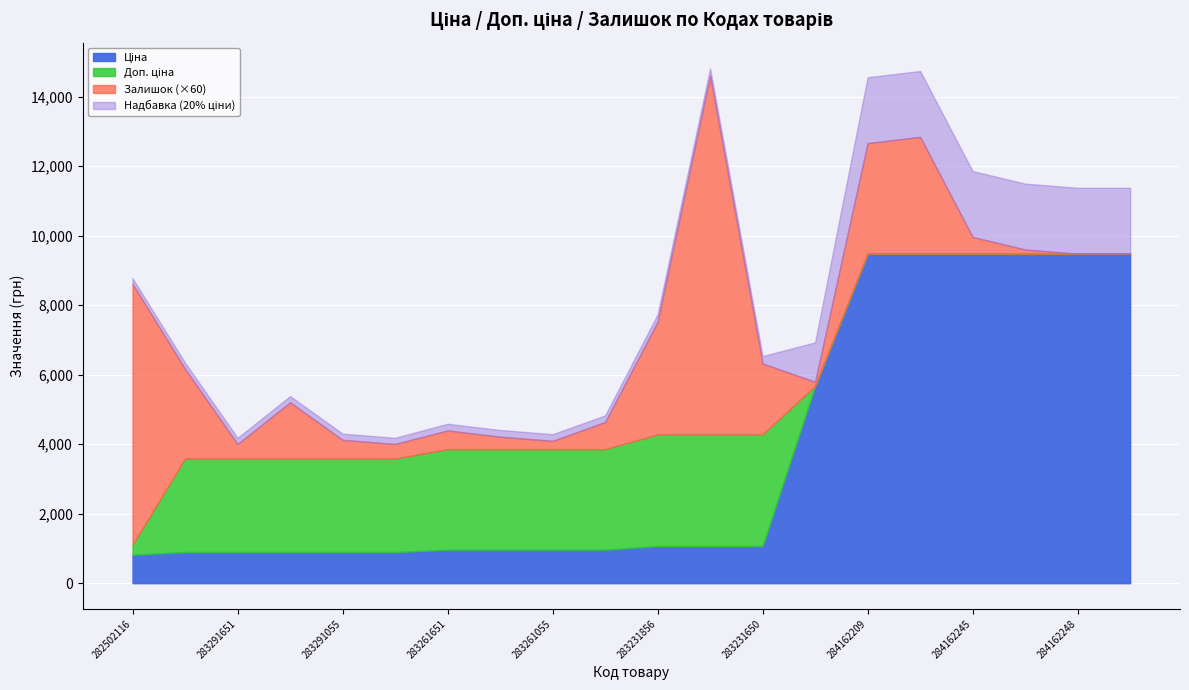

Which series has the widest spread of values?

Ціна